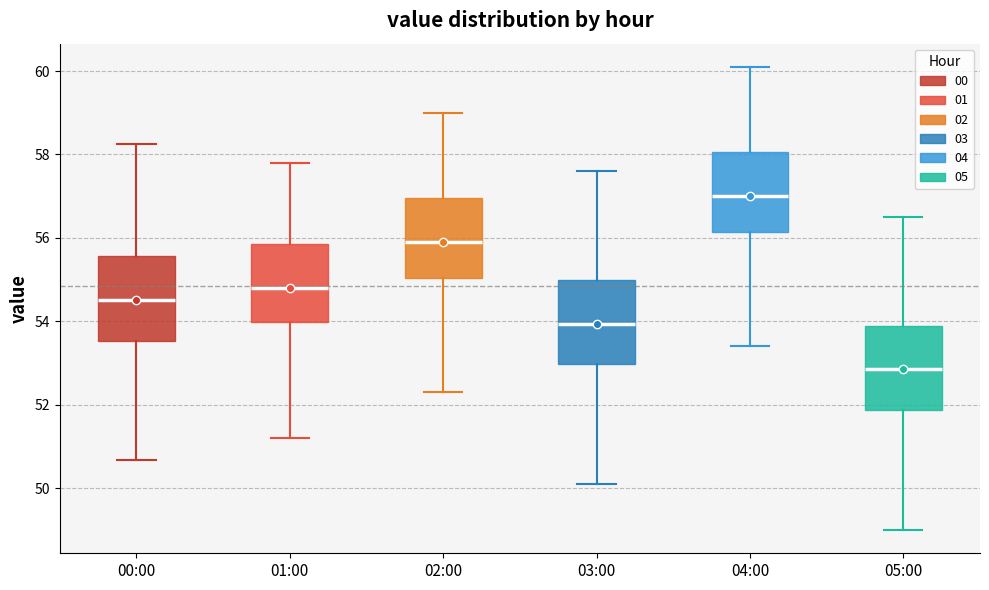

Reading left to right, read every box against the y-axis: the position of its median line, the range the box covers, and the ends of its whiskers. The values are not printed on the chart, so give them approximately, as read against the axis.

00:00: median 54.6, box 53.6 to 55.6, whiskers 50.6 to 58.2
01:00: median 54.8, box 54.0 to 55.8, whiskers 51.2 to 57.8
02:00: median 56.0, box 55.0 to 57.0, whiskers 52.4 to 59.0
03:00: median 54.0, box 53.0 to 55.0, whiskers 50.2 to 57.6
04:00: median 57.0, box 56.2 to 58.0, whiskers 53.4 to 60.2
05:00: median 52.8, box 51.8 to 54.0, whiskers 49.0 to 56.6